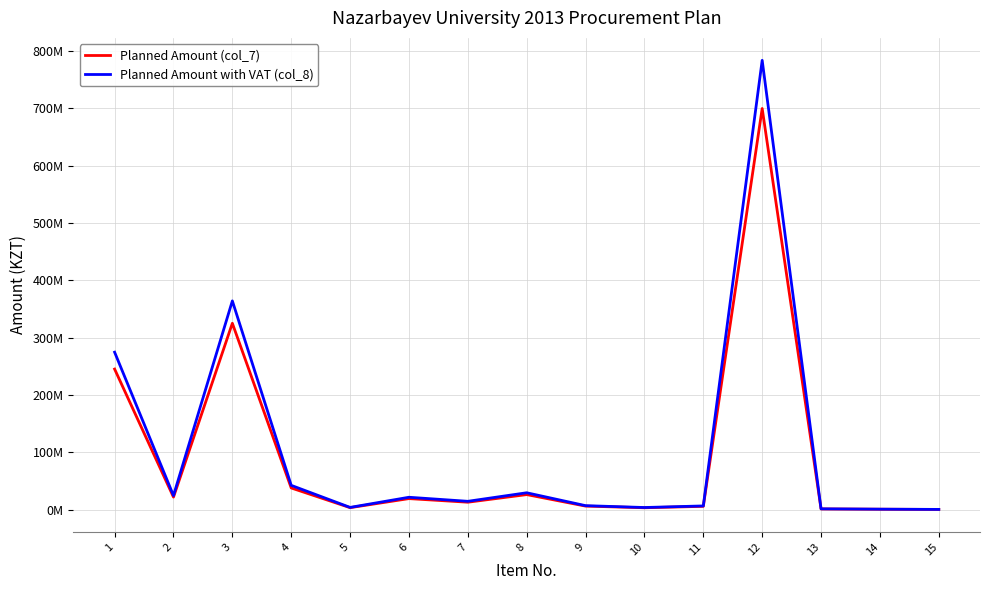

What is the average value of the Planned Amount with VAT (col_8) series?

105489363